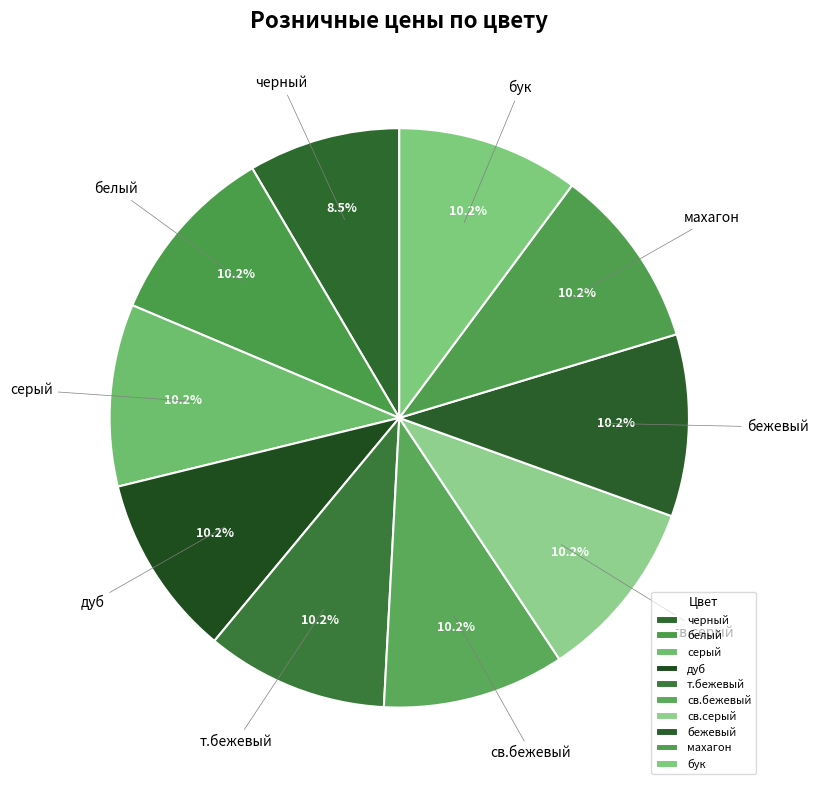

True or false: св.серый accounts for 1% of the total.

False